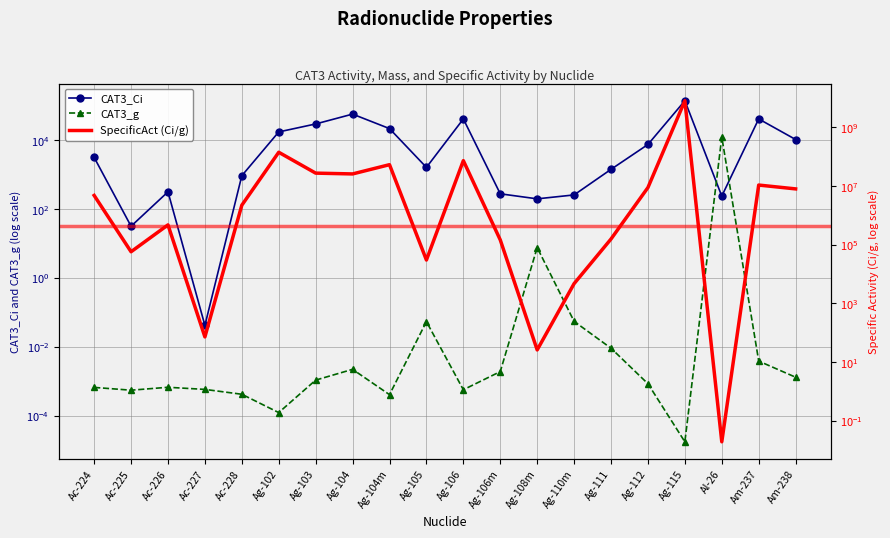

Reading left to right, list all the values displayed in this chart.

CAT3_Ci: 3200.0	32.0	320.0	0.0	940.0	17600.0	30000.0	58000.0	22000.0	1640.0	42000.0	280.0	200.0	260.0	1440.0	7600.0	142000.0	240.0	42000.0	10600.0
CAT3_g: 0.0	0.0	0.0	0.0	0.0	0.0	0.0	0.0	0.0	0.1	0.0	0.0	7.7	0.1	0.0	0.0	0.0	12500.0	0.0	0.0
SpecificAct (Ci/g): 4830000.0	58000.0	478000.0	72.4	2240000.0	143000000.0	27800000.0	26100000.0	54000000.0	30300.0	74000000.0	147000.0	26.1	4750.0	158000.0	8970000.0	8180000000.0	0.0	10900000.0	8060000.0